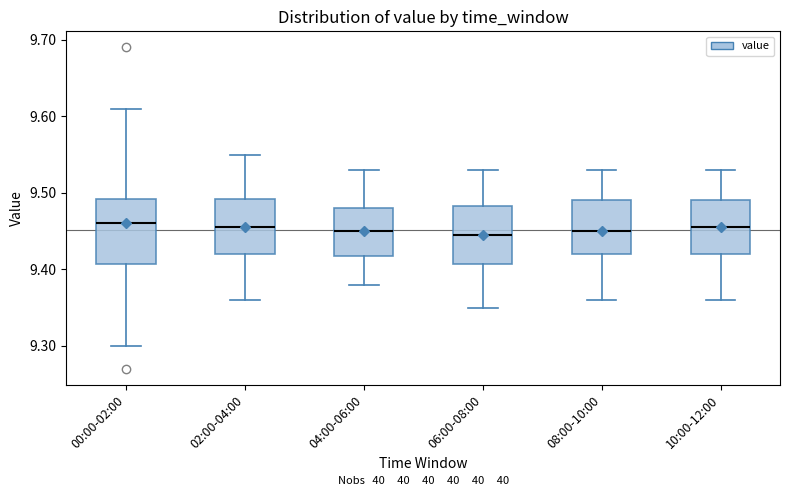

Where does the median line of the box for 08:00-10:00 sit on the y-axis? The values are not printed on the chart, so give them approximately, as read against the axis.

9.45